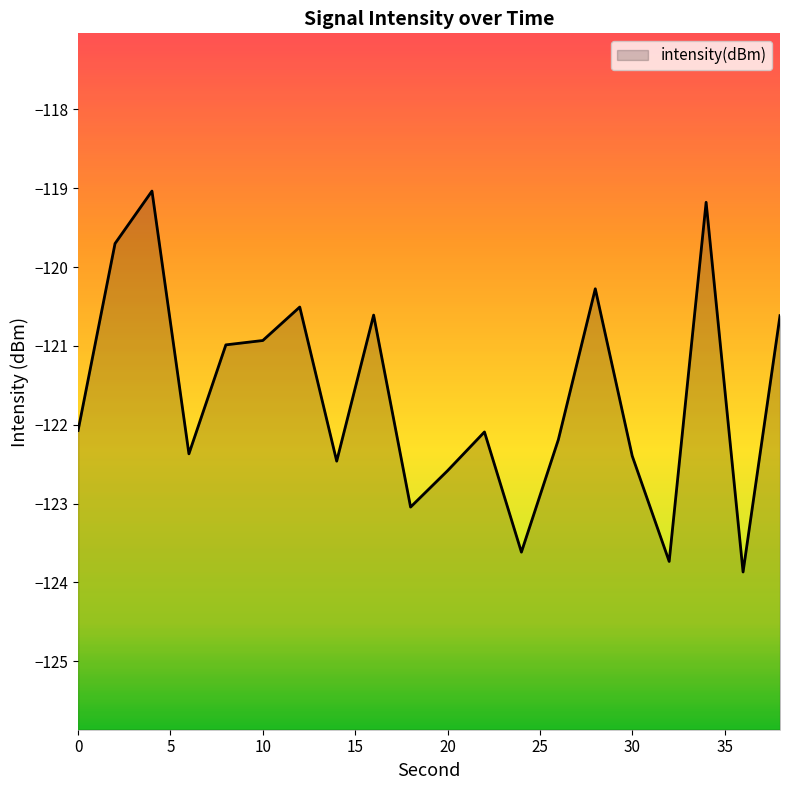

At which label is the value closest to -121?

8